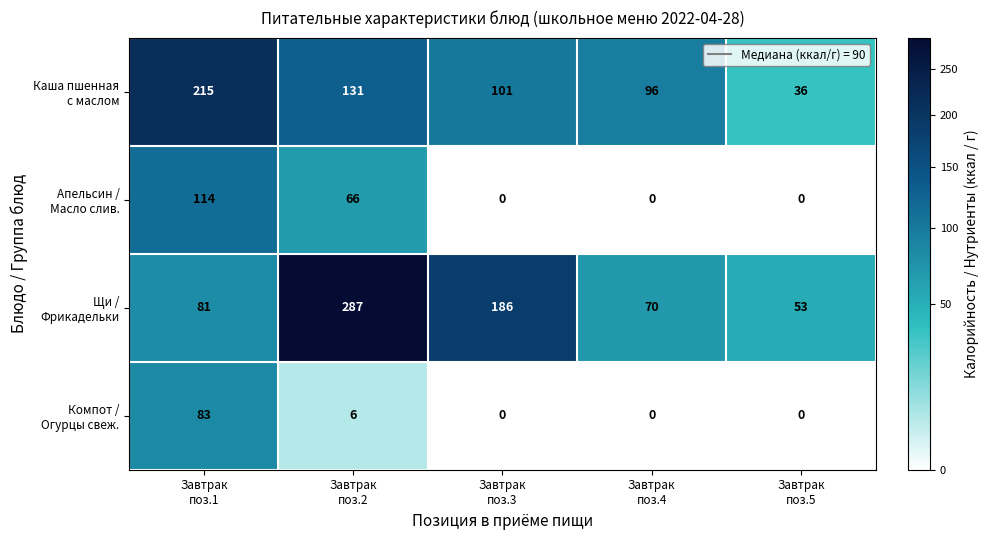

At how many categories does at least one series exceed 40?

5